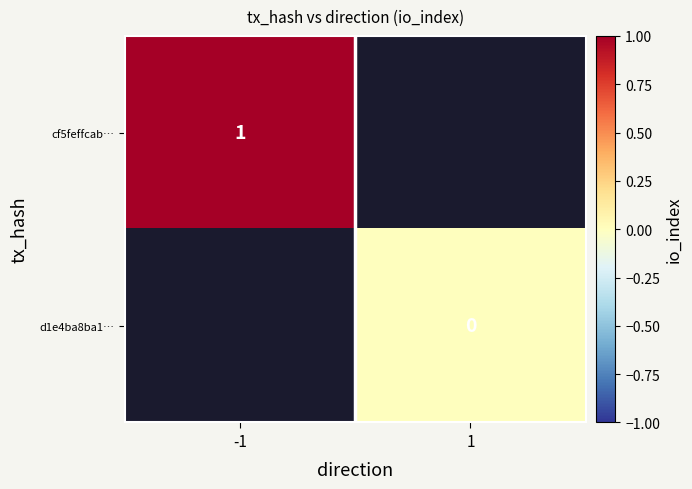

The value of cf5feffcab… at -1 is 1. True or false?

True